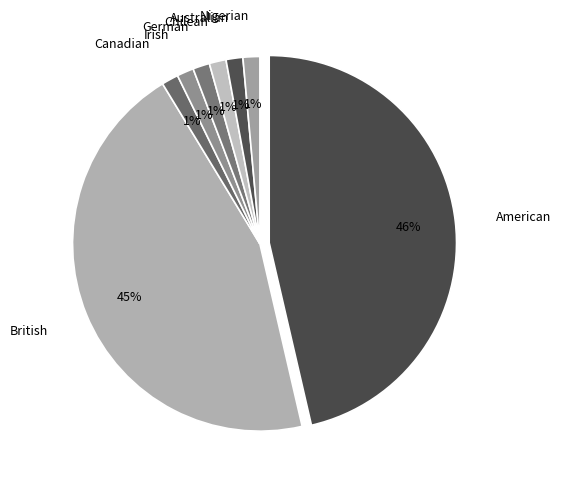

What percentage is the Chilean slice, to the nearest percent?

1%